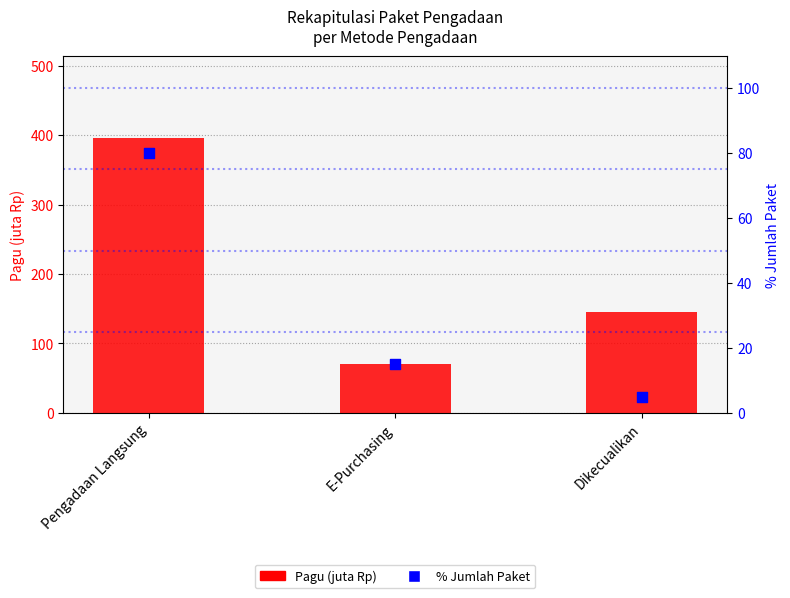

What are all the series names shown in the legend?

Pagu (juta Rp), % Jumlah Paket